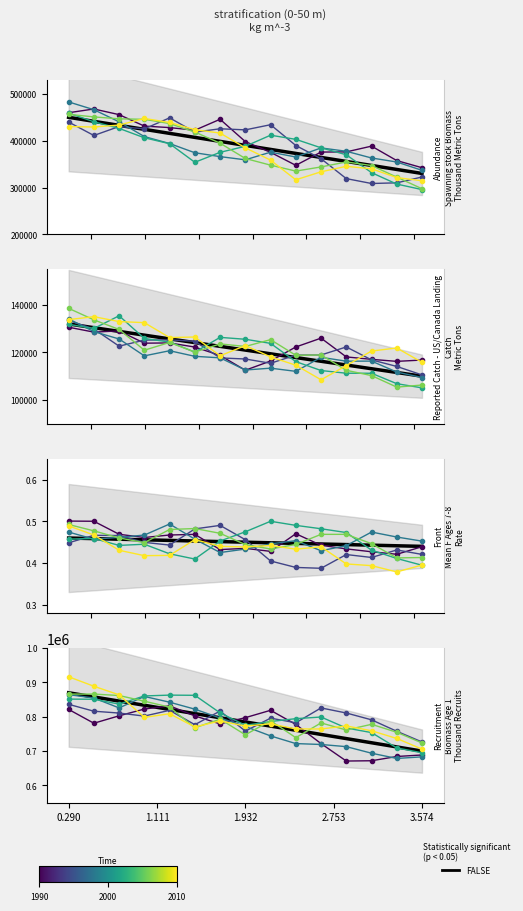

What is the sum of all values?

11775000.0